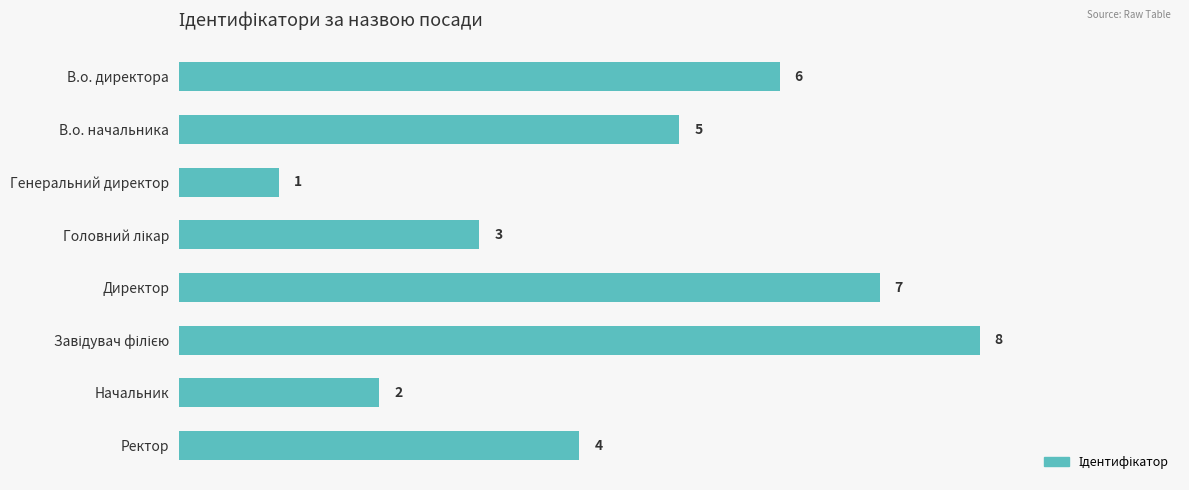

Reading top to bottom, extract all data points from this chart.

6	5	1	3	7	8	2	4